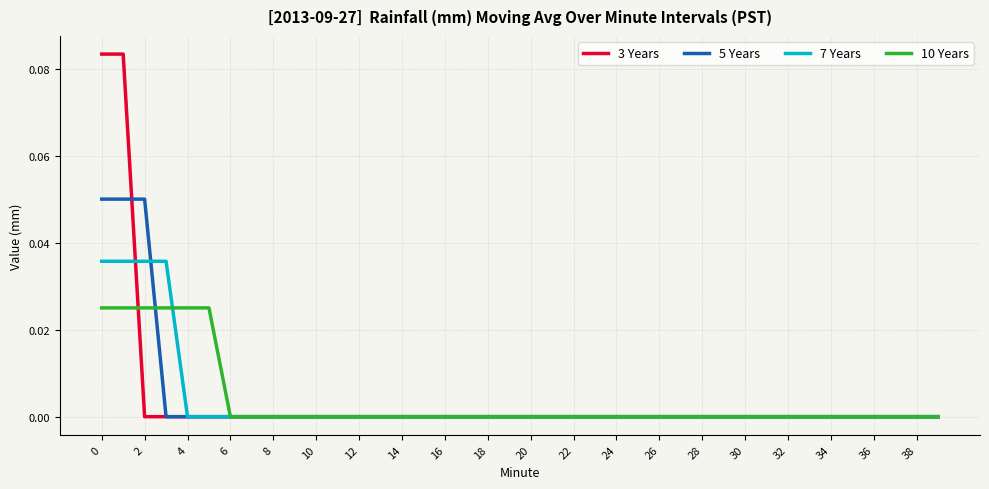

What is the sum of all 10 Years values?

0.2